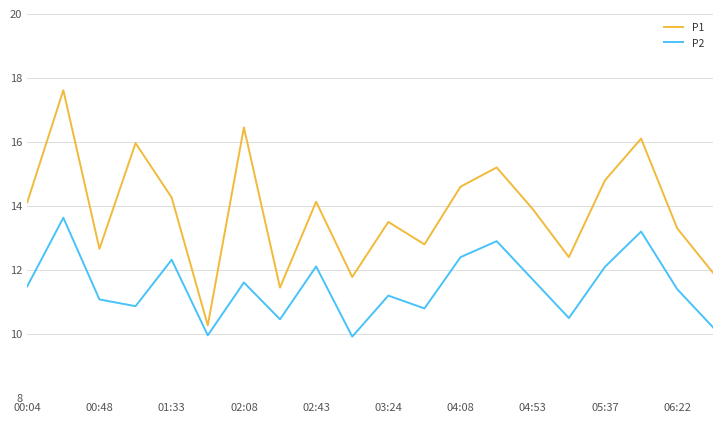

True or false: P2 and P1 cross at least once.

False